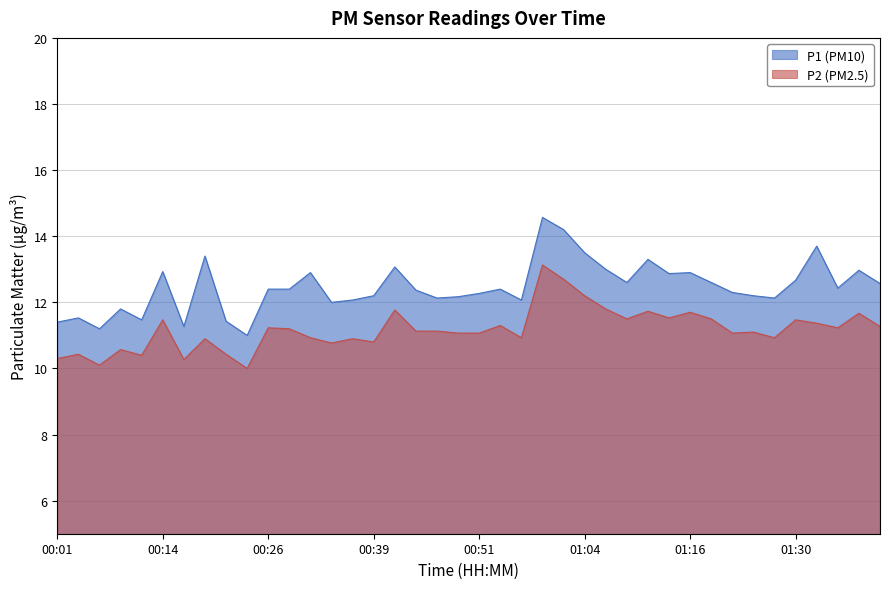

In P1, how many points are lower than both neighbors (excluding endpoints)?

11